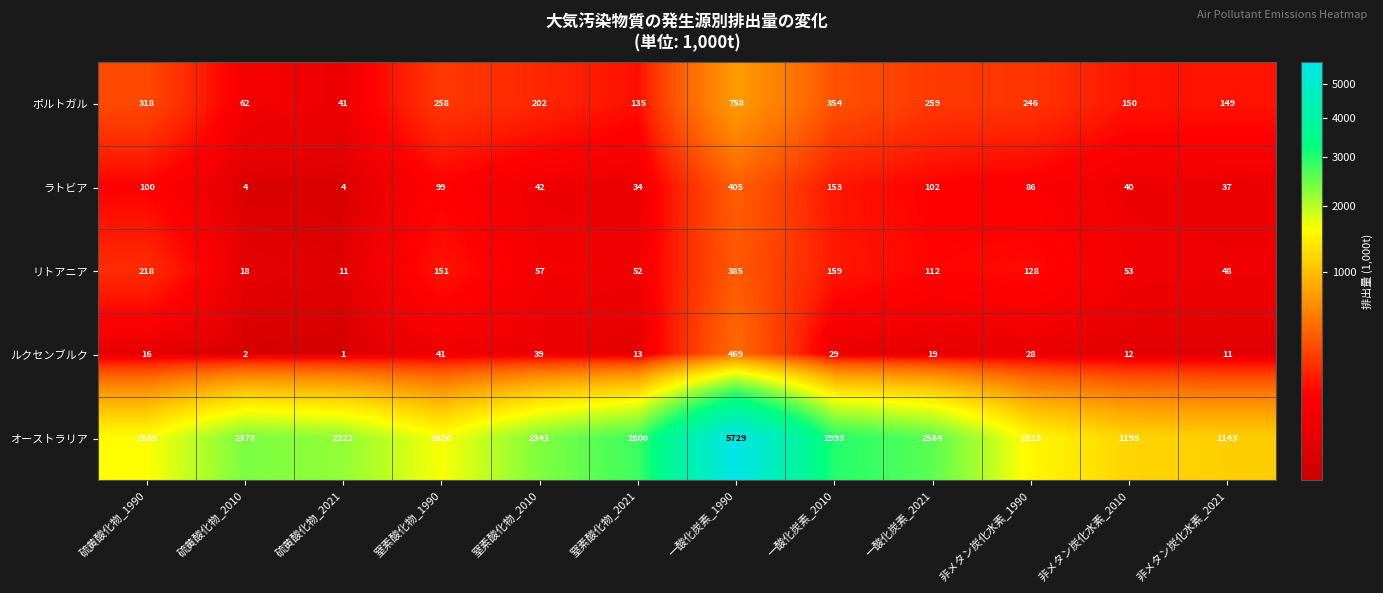

How many data points does each series have?

12